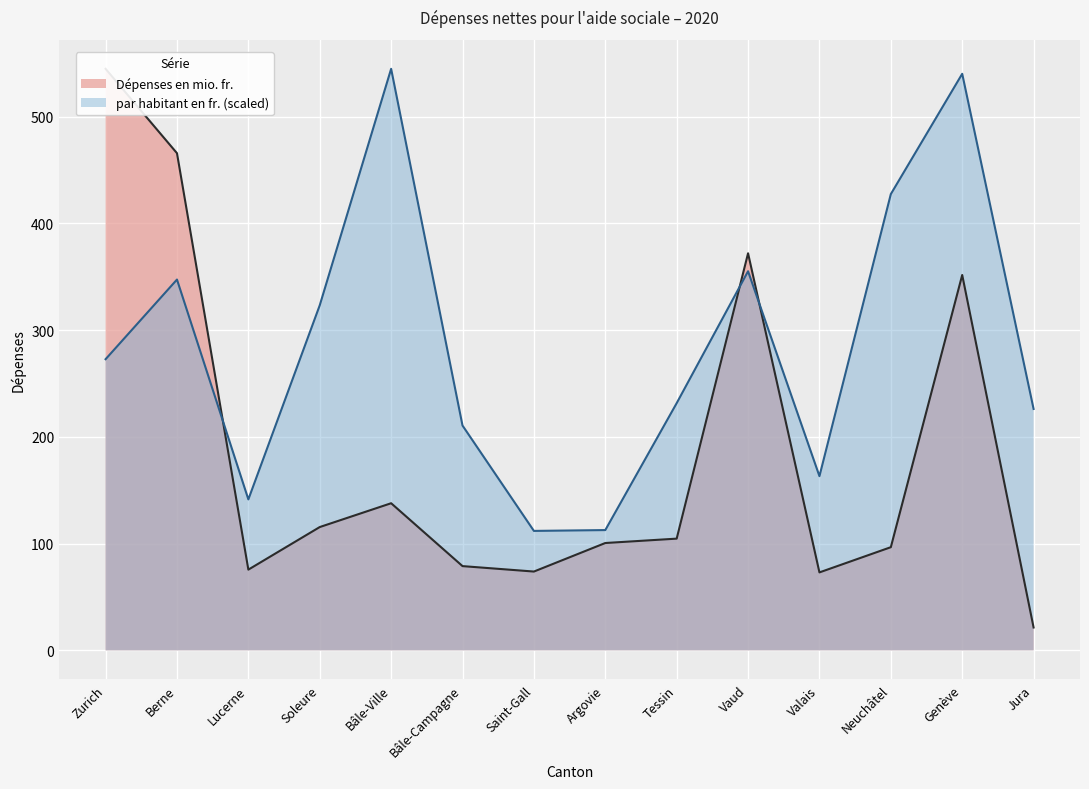

Which series changed the most between Tessin and Valais?

par habitant en fr.